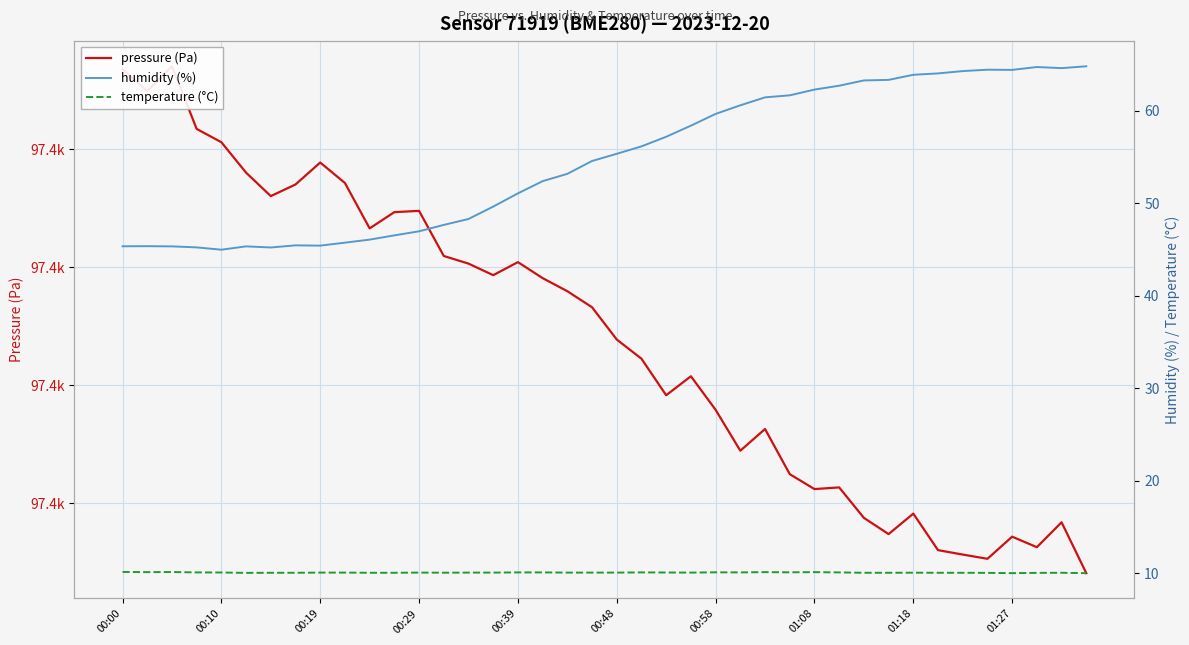

True or false: temperature (°C) and humidity (%) intersect in this chart.

False